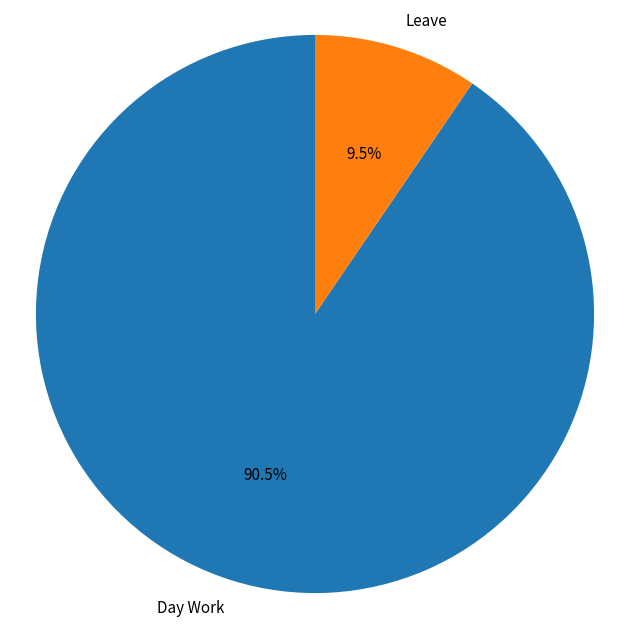

How many segments does this pie chart have?

2